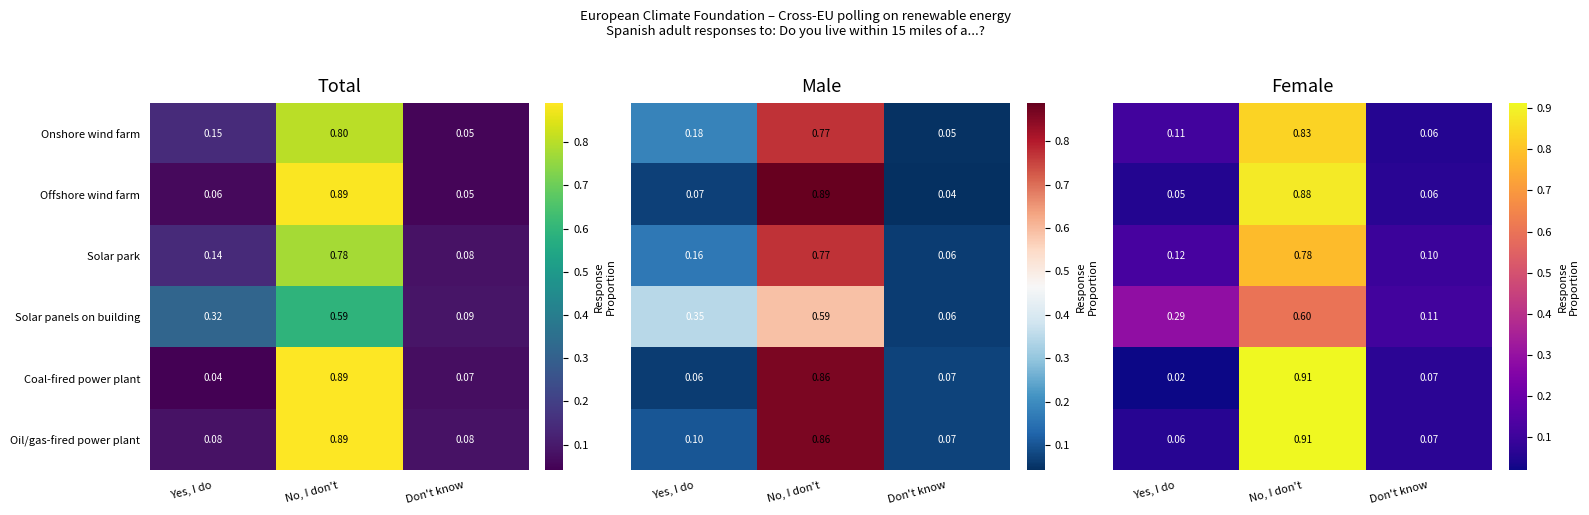

Rank the categories by Onshore wind farm value from lowest to highest.

Don't know, Yes, I do, No, I don't